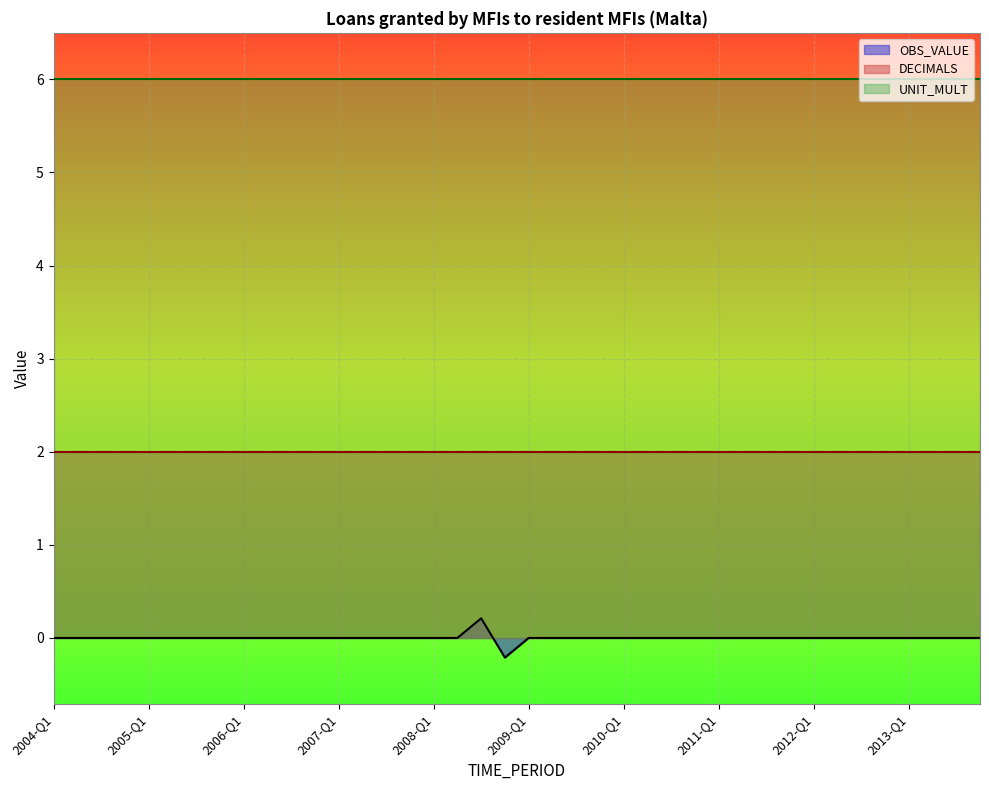

Which label corresponds to the largest value in the chart?

2004-Q1